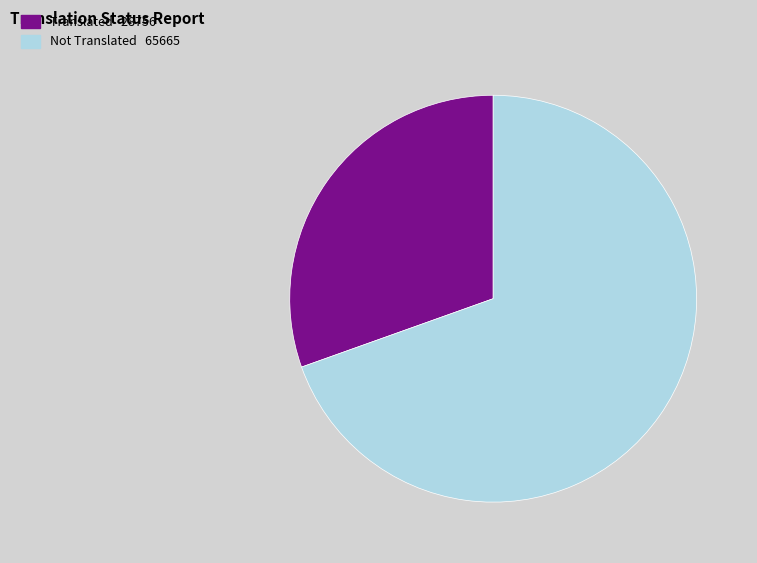

Does any single category account for the majority?

Yes